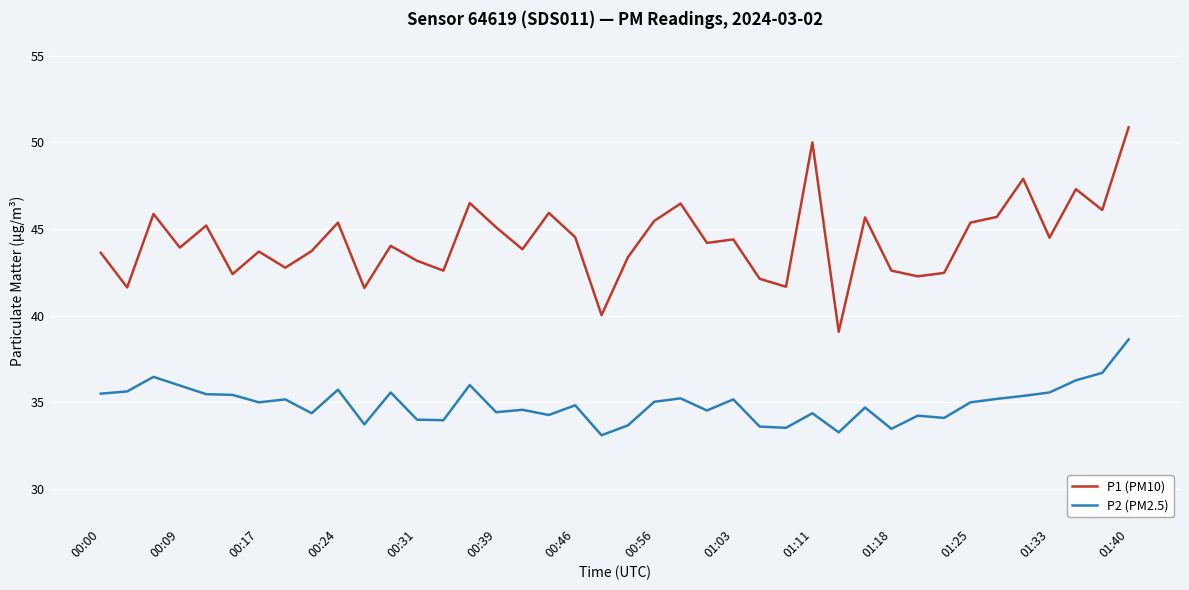

Which series has the widest spread of values?

P1 (PM10)